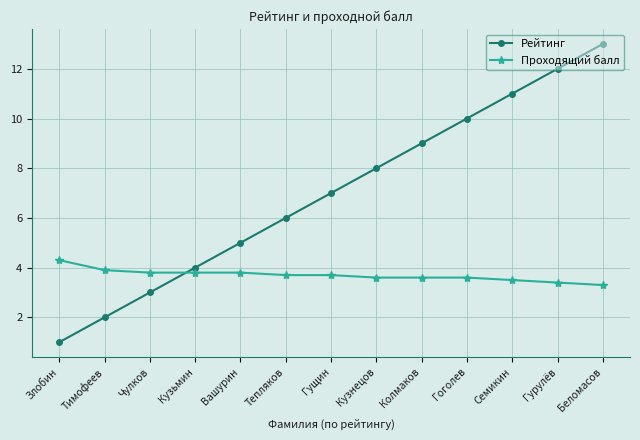

Where is Рейтинг nearest to the value 7?

Гущин